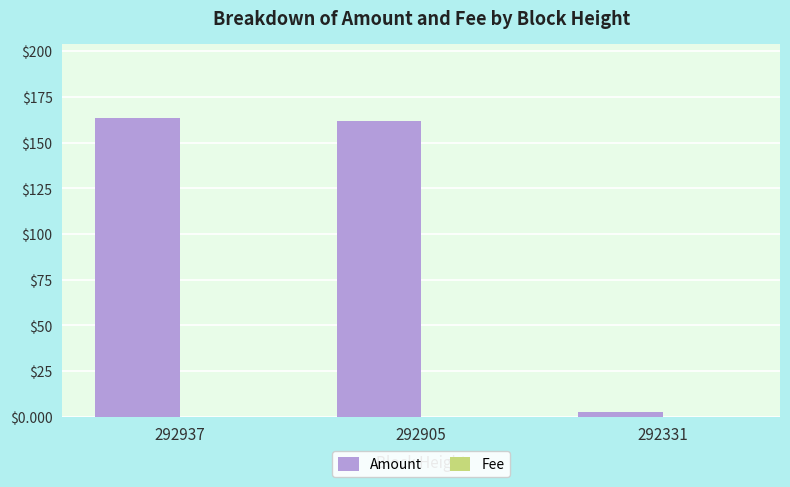

What is the sum of all Amount values?

327.6